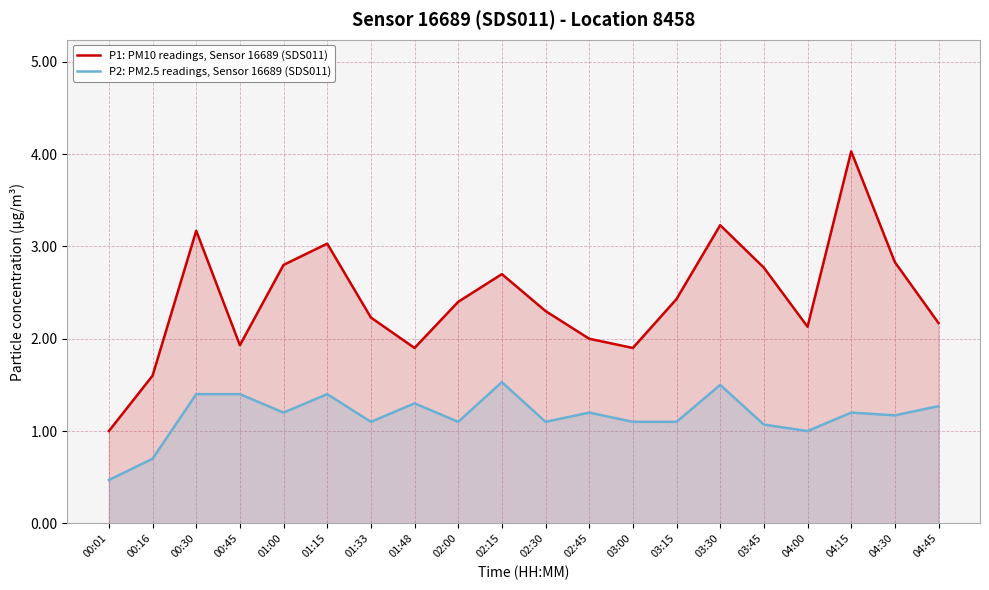

At which category does P2: PM2.5 readings, Sensor 16689 (SDS011) reach its first local valley?

01:00